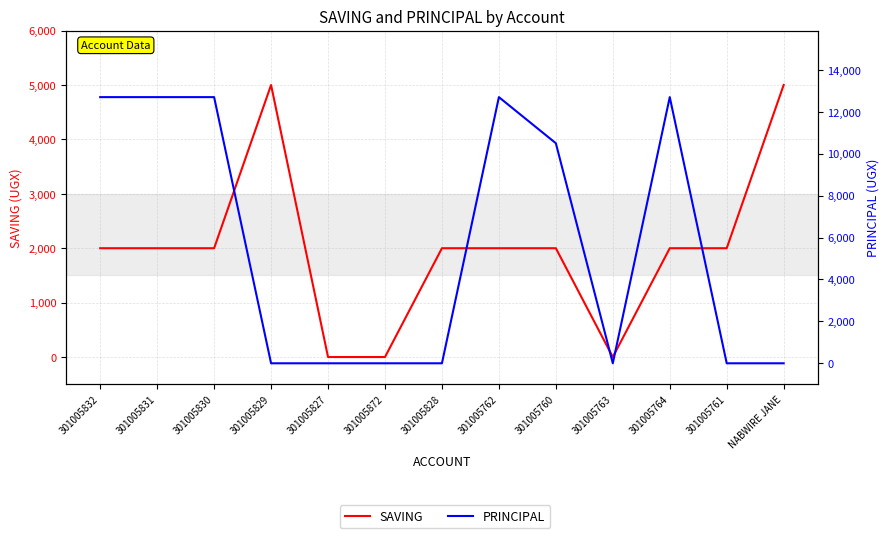

Is it true that PRINCIPAL equals 12700 at 301005764?

True